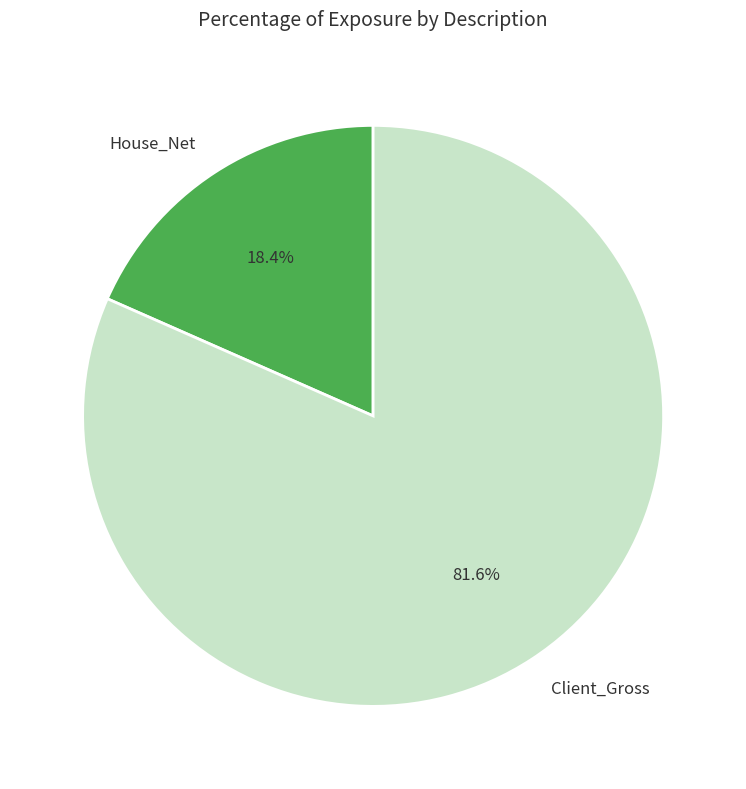

To the nearest percent, what percentage of the pie is House_Net?

18%